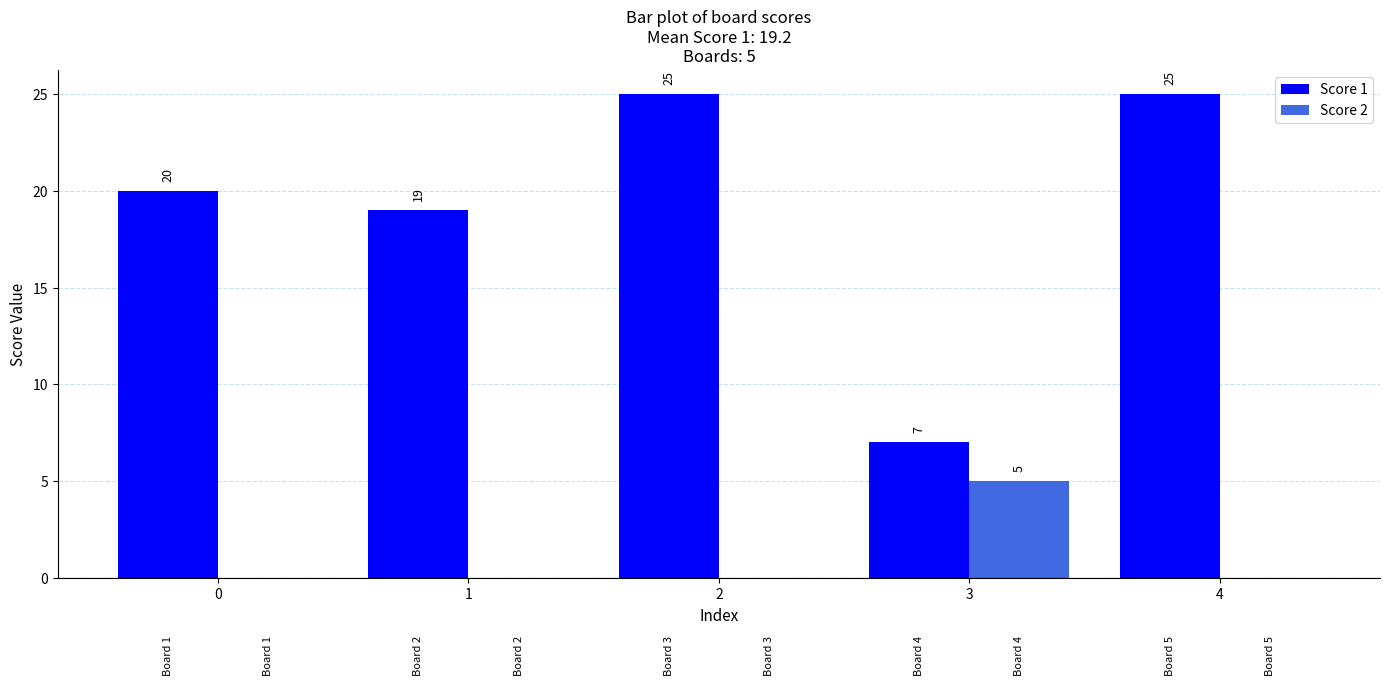

What is the sum of all Score 2 values?

5